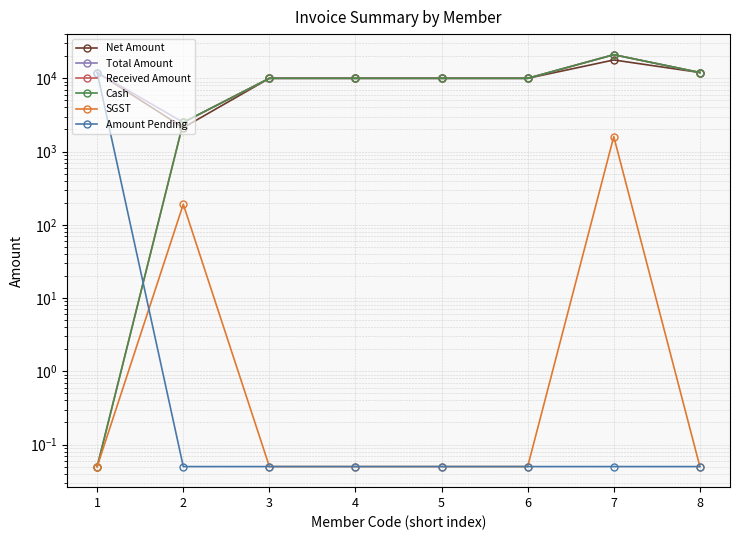

Which series has the largest total across all categories?

Total Amount